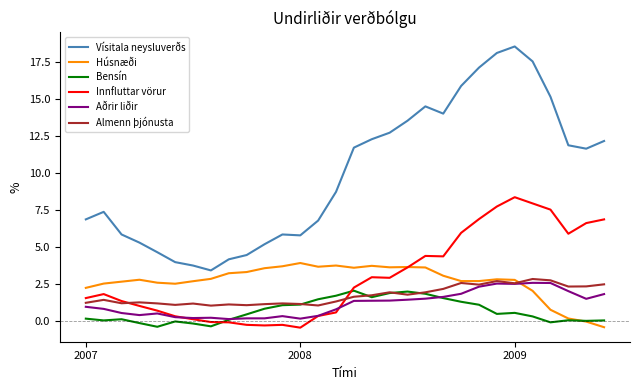

What is the sum of all Húsnæði values?

81.1